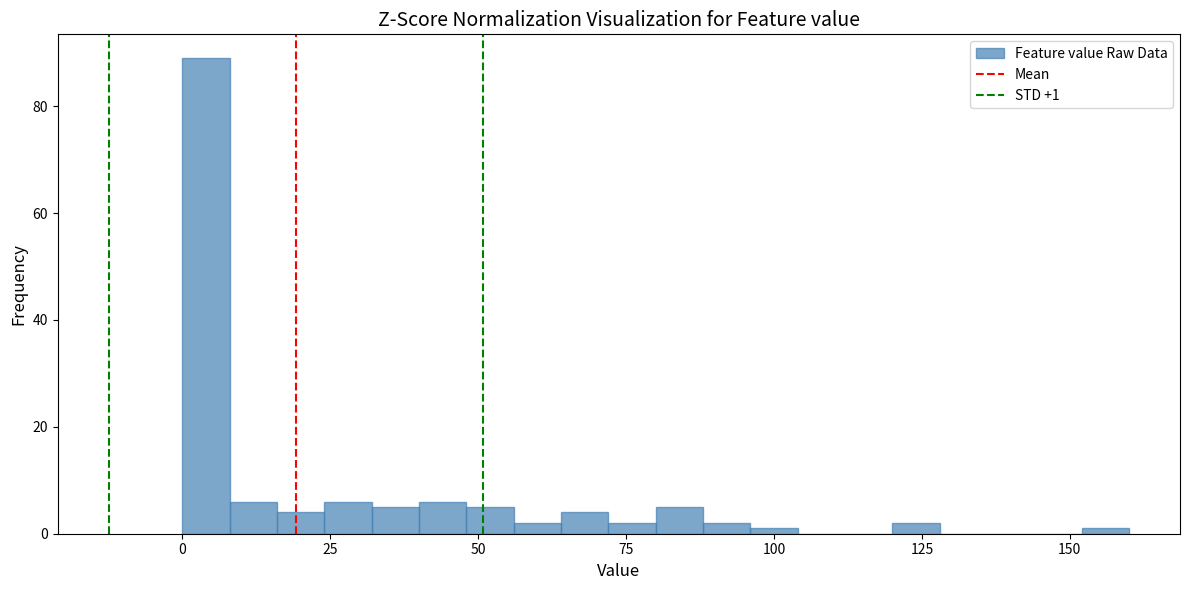

Read against the x-axis, roughly where is the centre of the tallest bar?

5